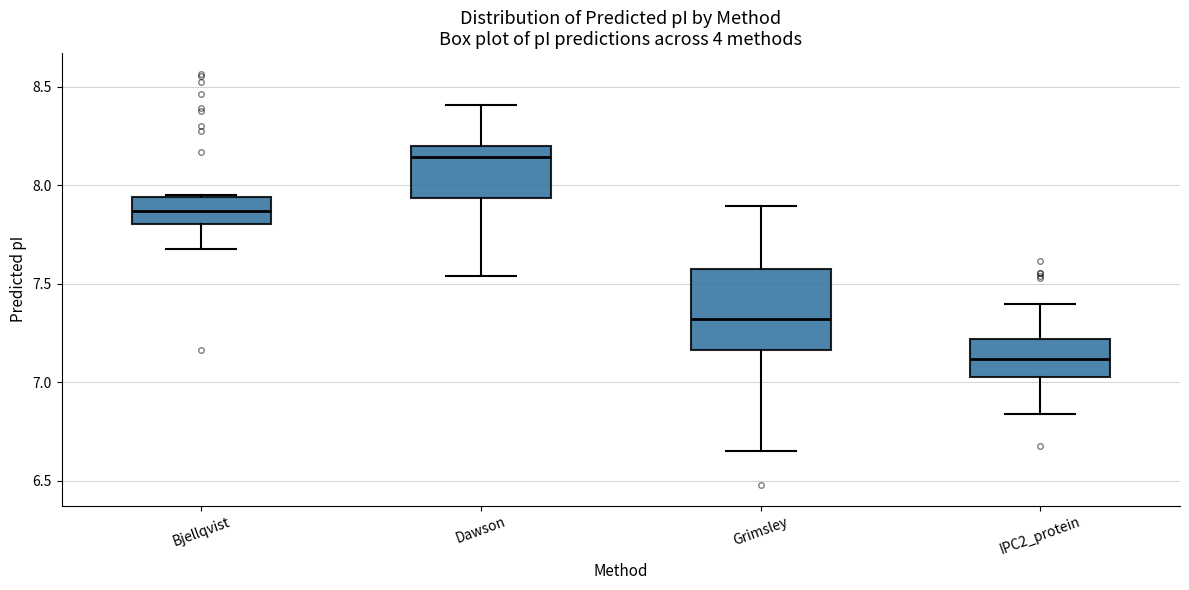

Which box is the tallest, from its lower edge to its upper edge?

Grimsley